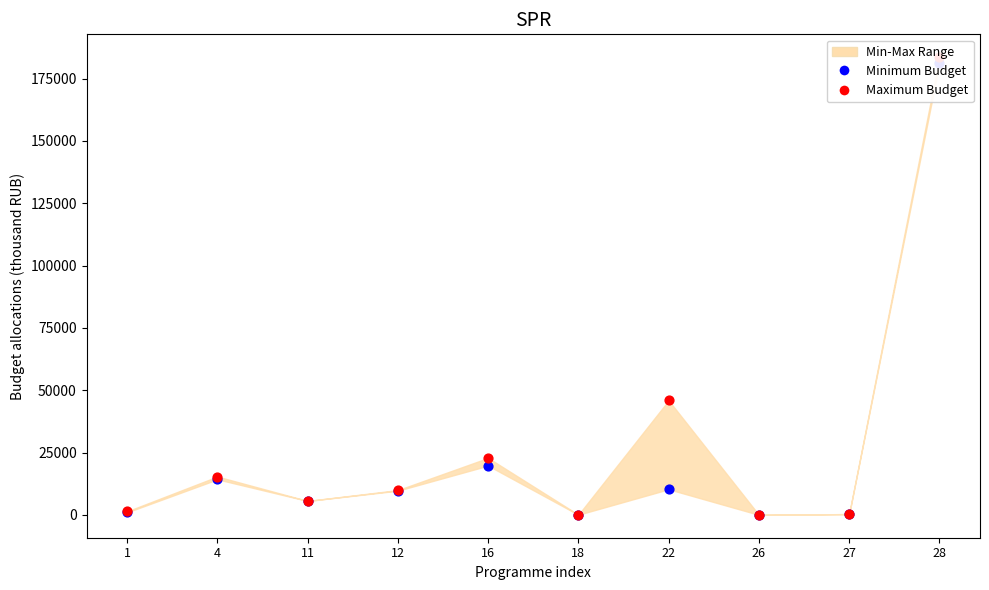

At how many categories does at least one series exceed 172694?

1